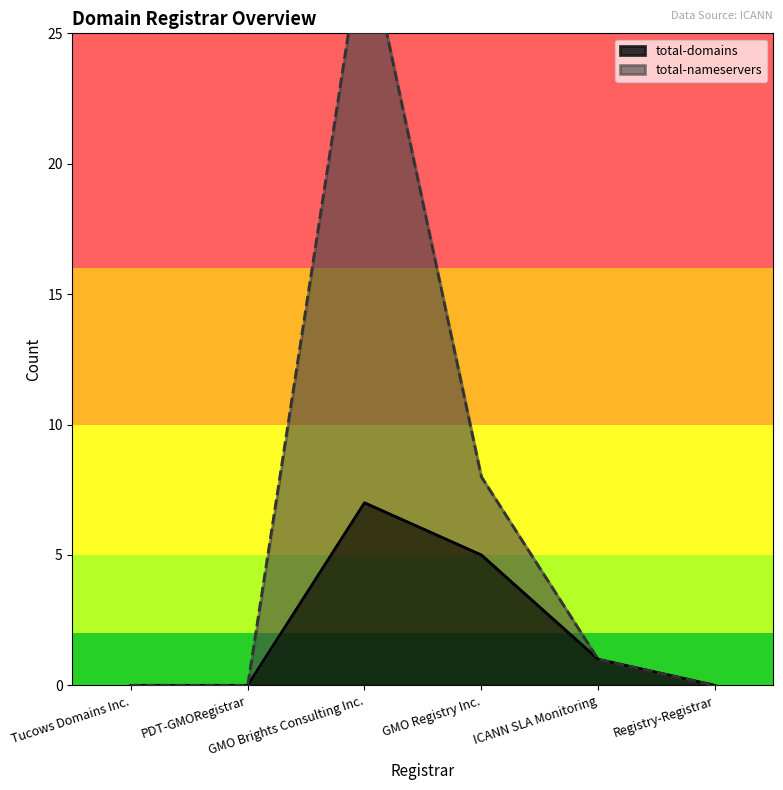

Which has a higher value, PDT-GMORegistrar or Registry-Registrar?

PDT-GMORegistrar